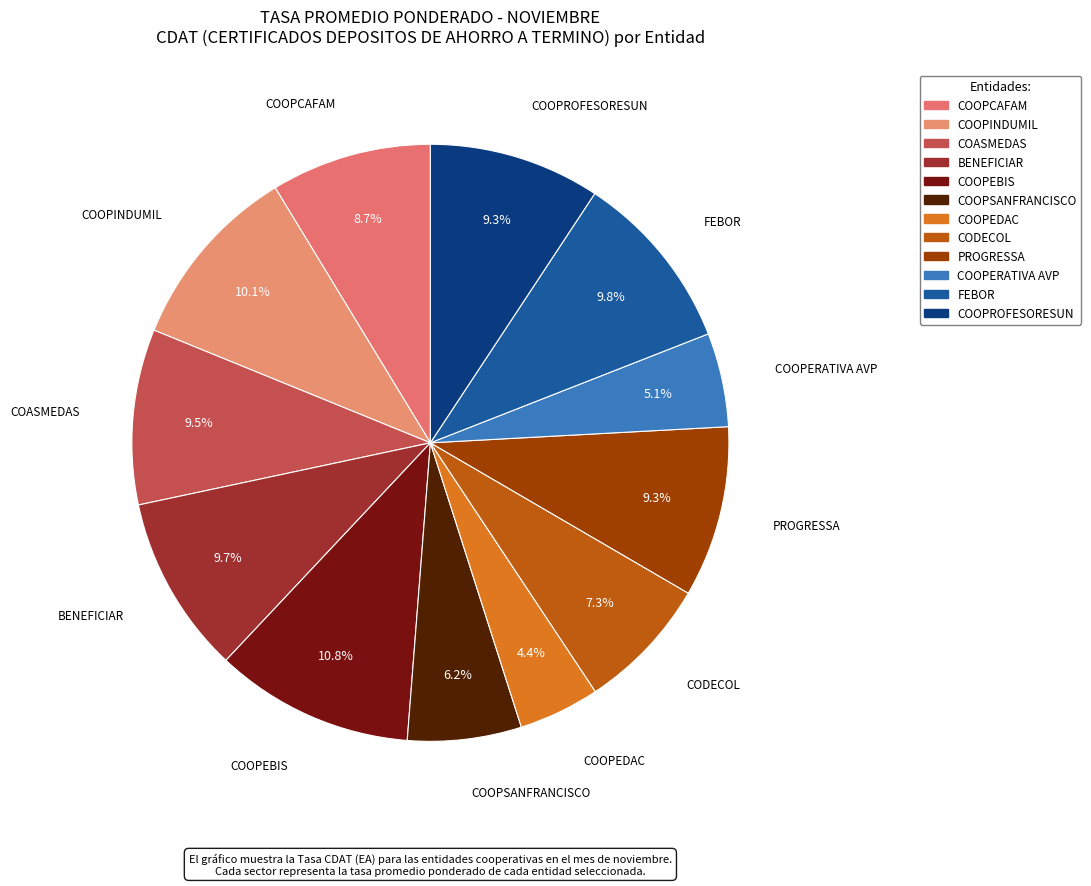

To the nearest percent, what portion does BENEFICIAR represent?

10%